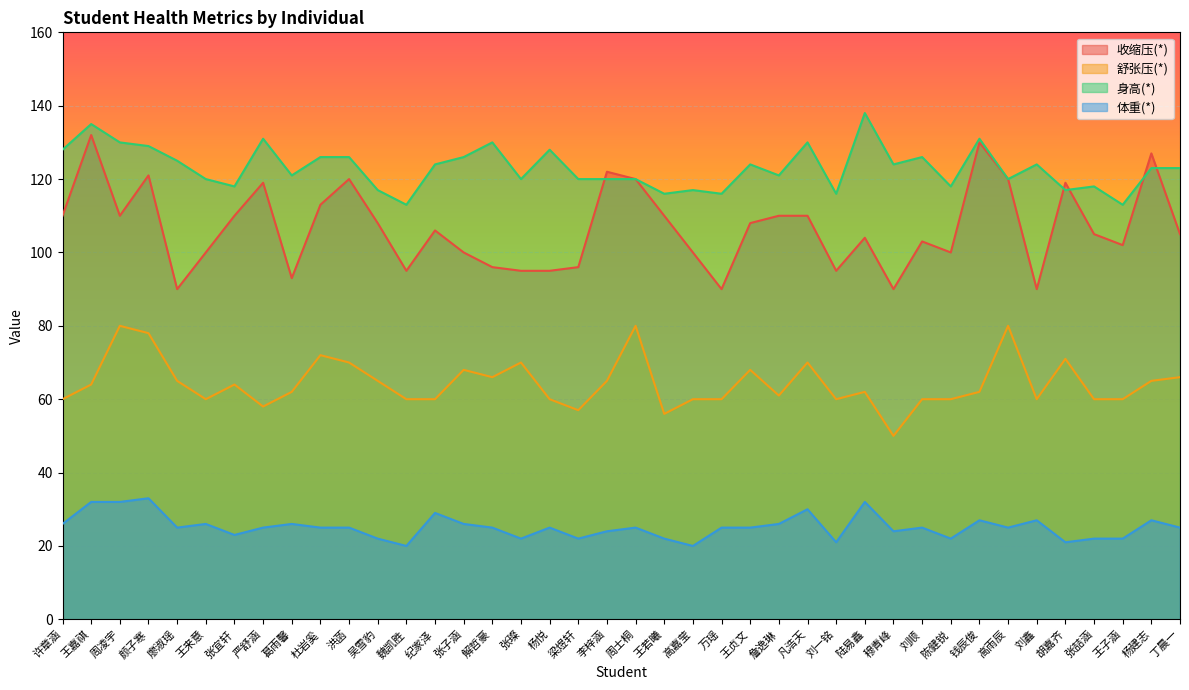

Reading left to right, what are all the values shown in this chart?

收缩压(*): 110	132	110	121	90	100	110	119	93	113	120	108	95	106	100	96	95	95	96	122	120	110	100	90	108	110	110	95	104	90	103	100	130	120	90	119	105	102	127	105
舒张压(*): 60	64	80	78	65	60	64	58	62	72	70	65	60	60	68	66	70	60	57	65	80	56	60	60	68	61	70	60	62	50	60	60	62	80	60	71	60	60	65	66
身高(*): 128	135	130	129	125	120	118	131	121	126	126	117	113	124	126	130	120	128	120	120	120	116	117	116	124	121	130	116	138	124	126	118	131	120	124	117	118	113	123	123
体重(*): 26	32	32	33	25	26	23	25	26	25	25	22	20	29	26	25	22	25	22	24	25	22	20	25	25	26	30	21	32	24	25	22	27	25	27	21	22	22	27	25